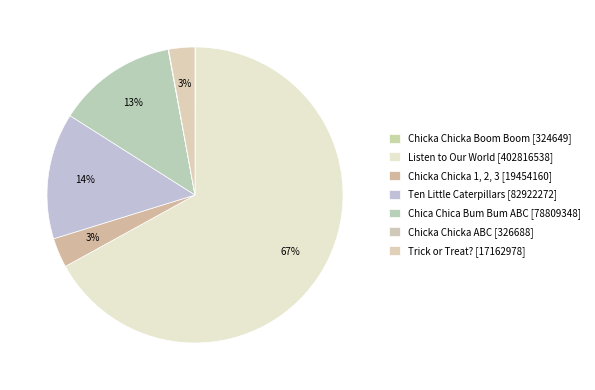

What is the change in value from Listen to Our World to Chicka Chicka 1, 2, 3?

-383362378